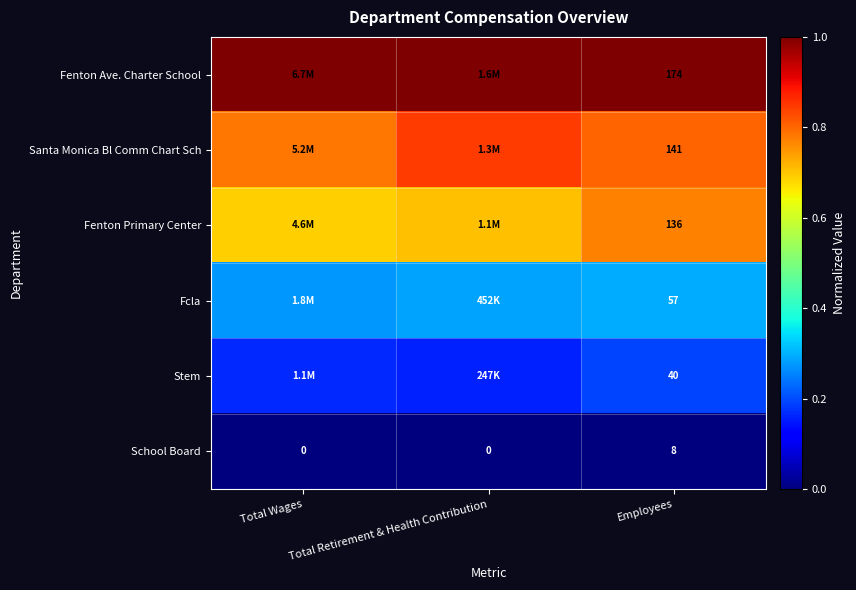

Is the value of Fenton Primary Center at Employees greater than the value of School Board at Total Wages?

Yes